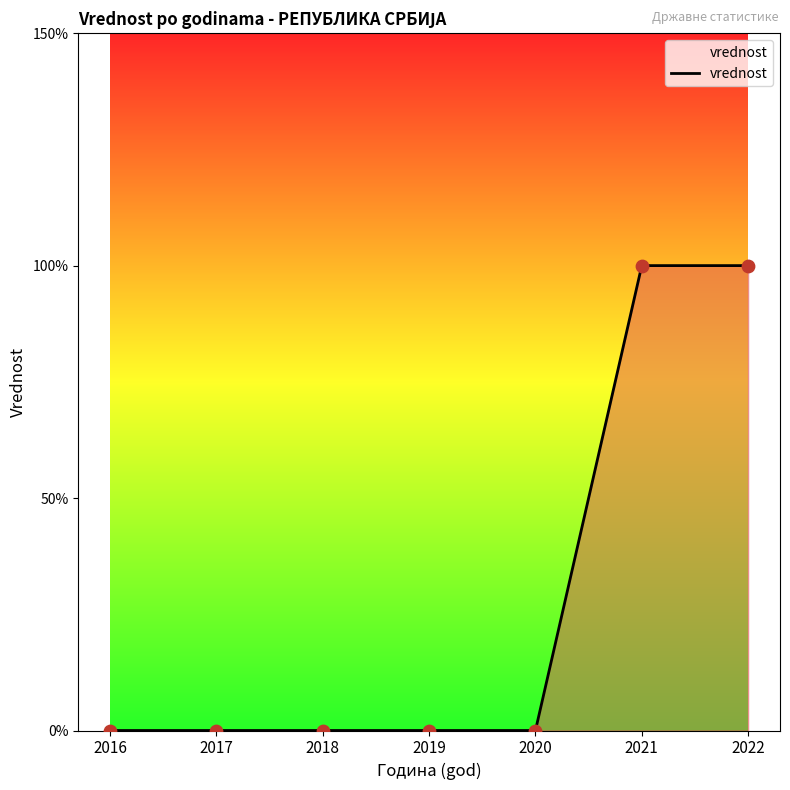

Between 2016 and 2019, which is larger?

2016